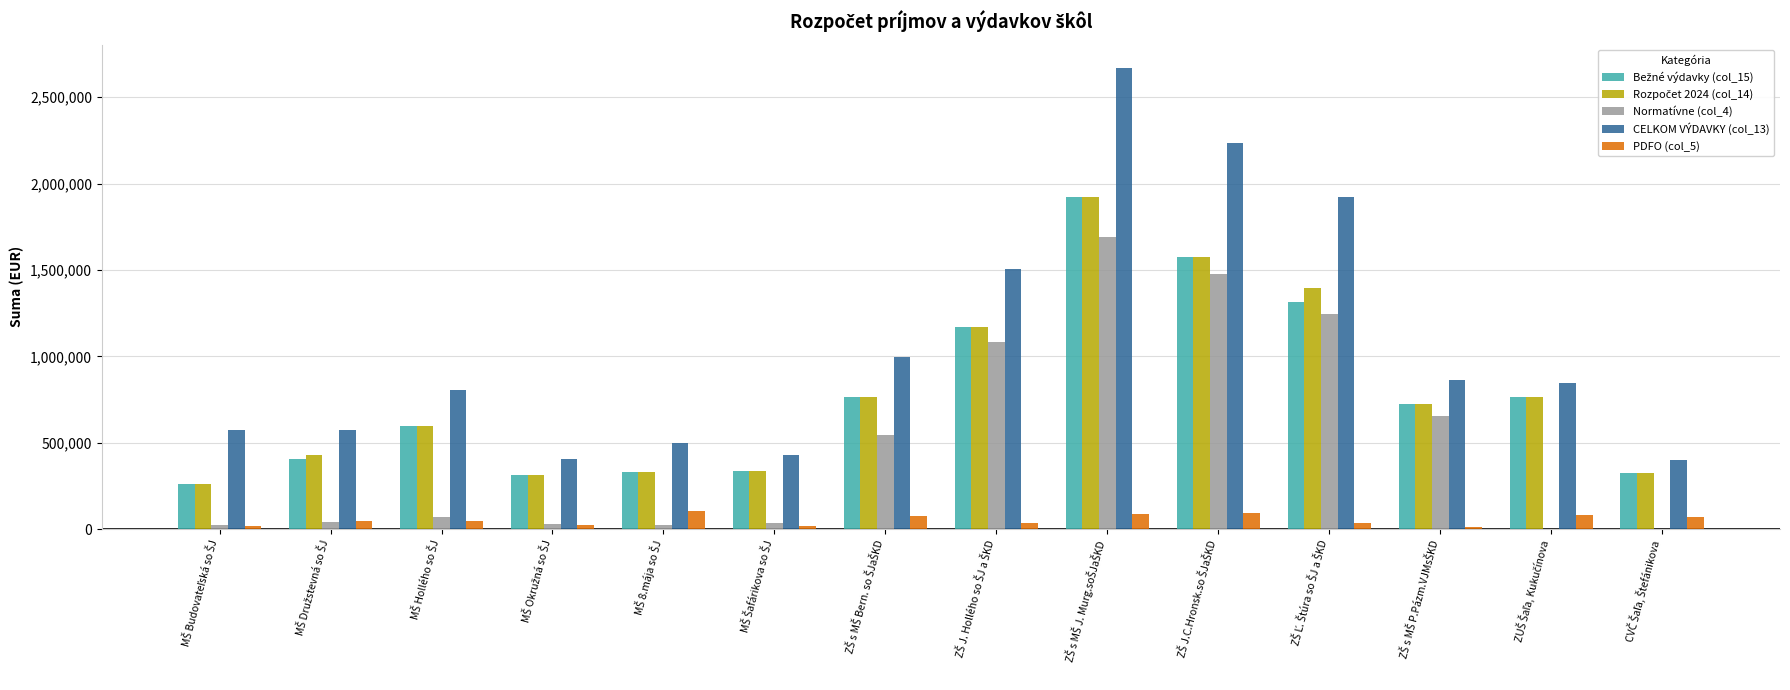

Which series has the largest total across all categories?

CELKOM VÝDAVKY (col_13)